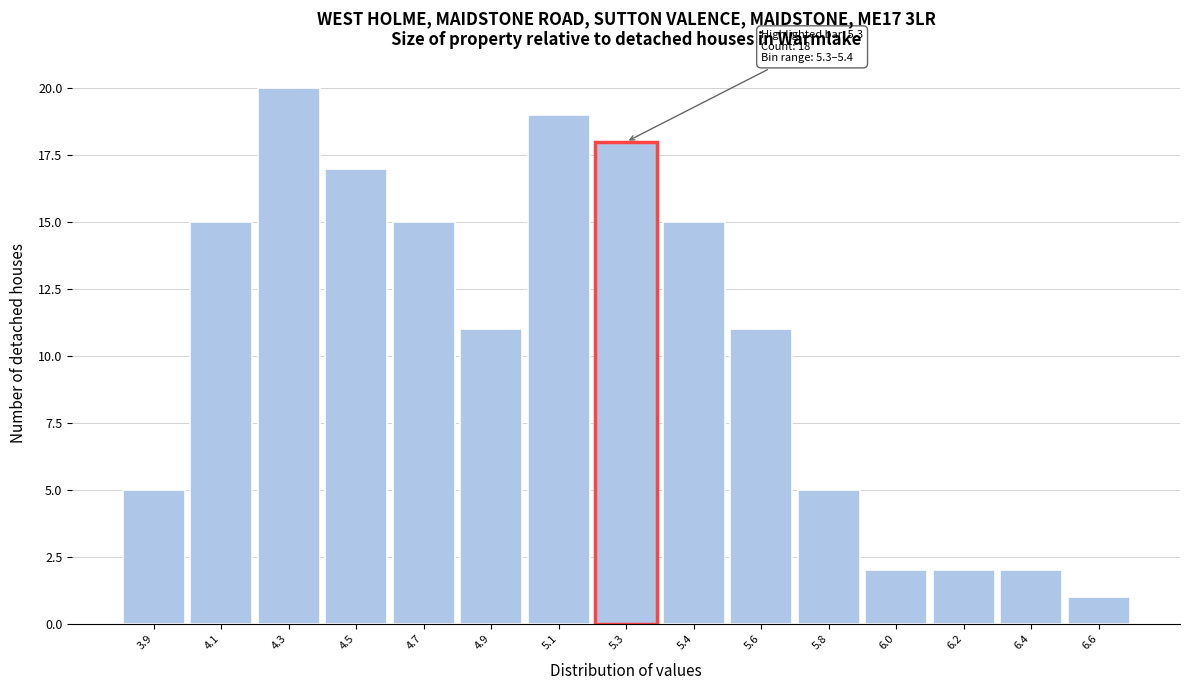

Reading left to right, transcribe all the data shown in this chart.

3.9=5	4.1=15	4.3=20	4.5=17	4.7=15	4.9=11	5.1=19	5.3=18	5.4=15	5.6=11	5.8=5	6.0=2	6.2=2	6.4=2	6.6=1